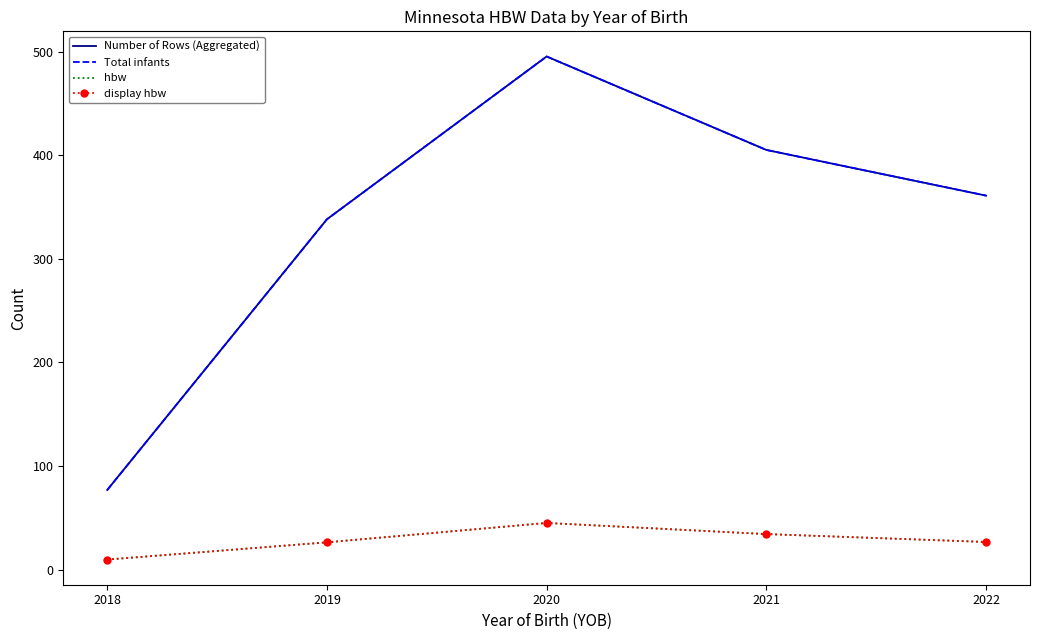

What is the average value of the Total infants series?

335.4